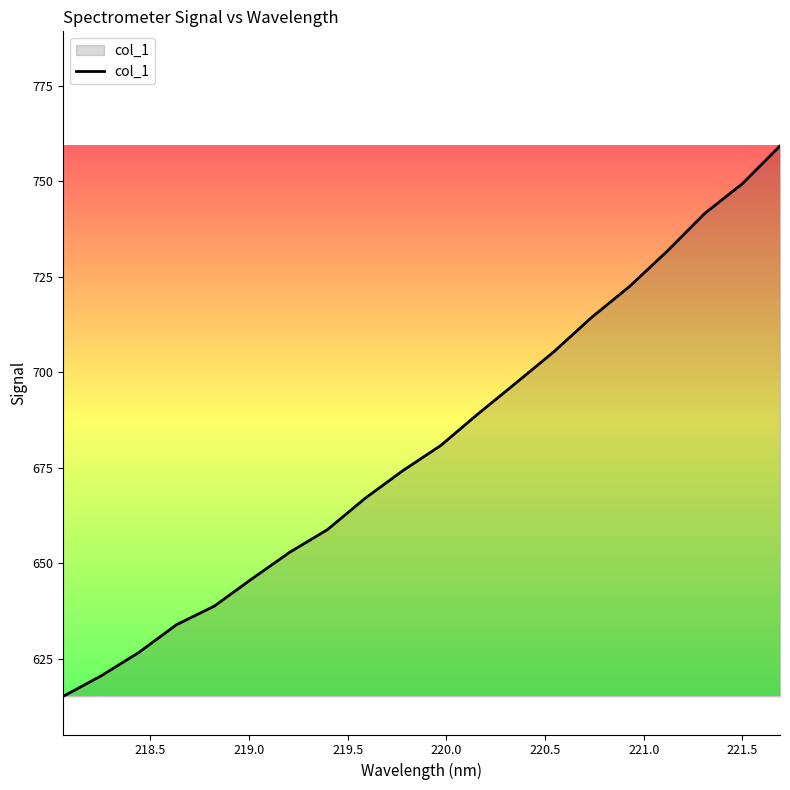

What is the maximum value shown in the chart?

759.2